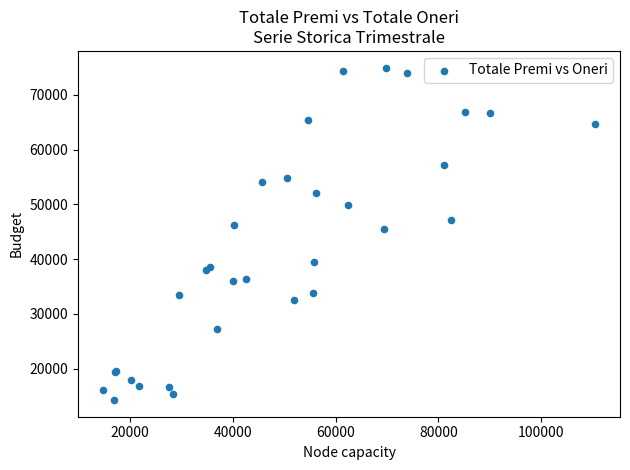

What Y value in the scatter plot is closest to 44618?

45537.6